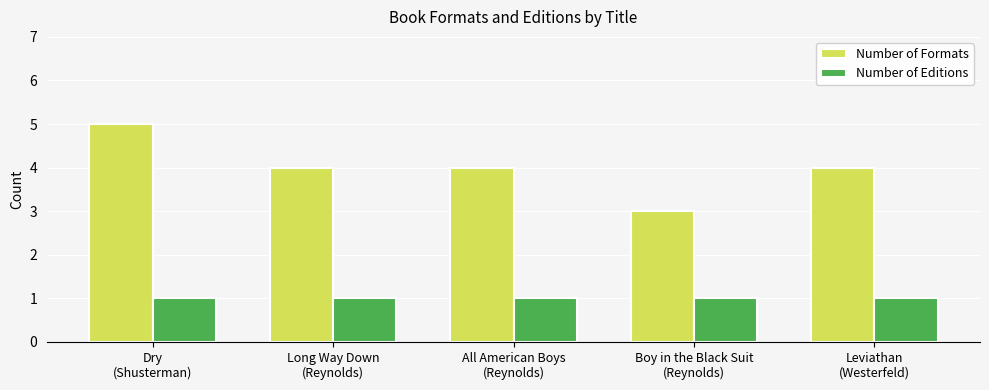

Reading right to left, transcribe all the data shown in this chart.

Number of Formats: 4	3	4	4	5
Number of Editions: 1	1	1	1	1